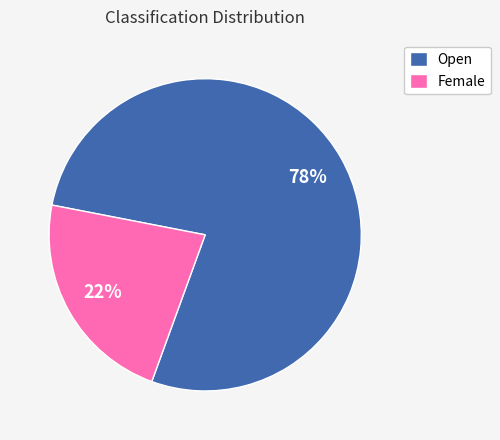

Does Female account for over 50% of the chart?

No